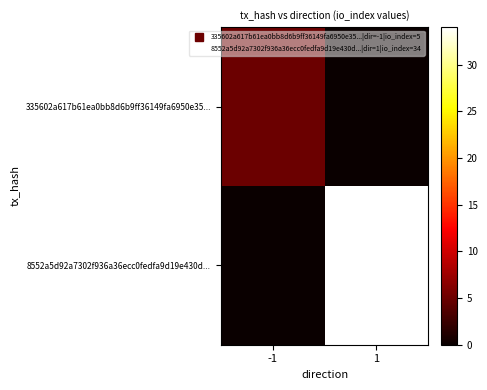

Reading right to left, list all the values displayed in this chart.

335602a617b61ea0bb8d6b9ff36149fa6950e35...: 1=0	-1=5
8552a5d92a7302f936a36ecc0fedfa9d19e430d...: 1=34	-1=0